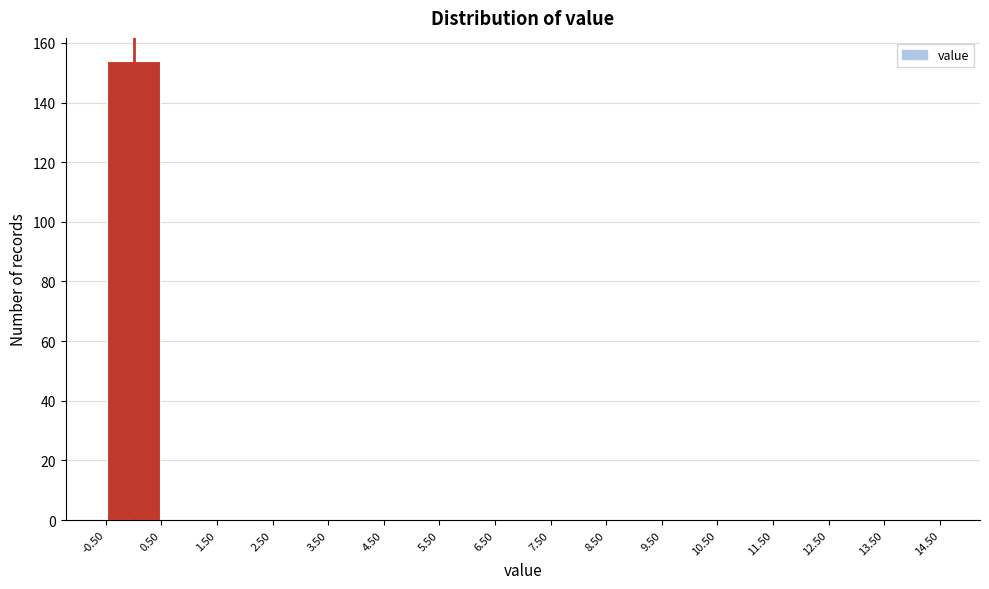

Reading left to right, transcribe this chart: for each bar, give the range it covers on the x-axis and its height. The values are not printed on the chart, so give them approximately, as read against the axis.

-0.50 to 0.50: 154
0.50 to 1.50: 0
1.50 to 2.50: 0
2.50 to 3.50: 0
3.50 to 4.50: 0
4.50 to 5.50: 0
5.50 to 6.50: 0
6.50 to 7.50: 0
7.50 to 8.50: 0
8.50 to 9.50: 0
9.50 to 10.50: 0
10.50 to 11.50: 0
11.50 to 12.50: 0
12.50 to 13.50: 0
13.50 to 14.50: 0